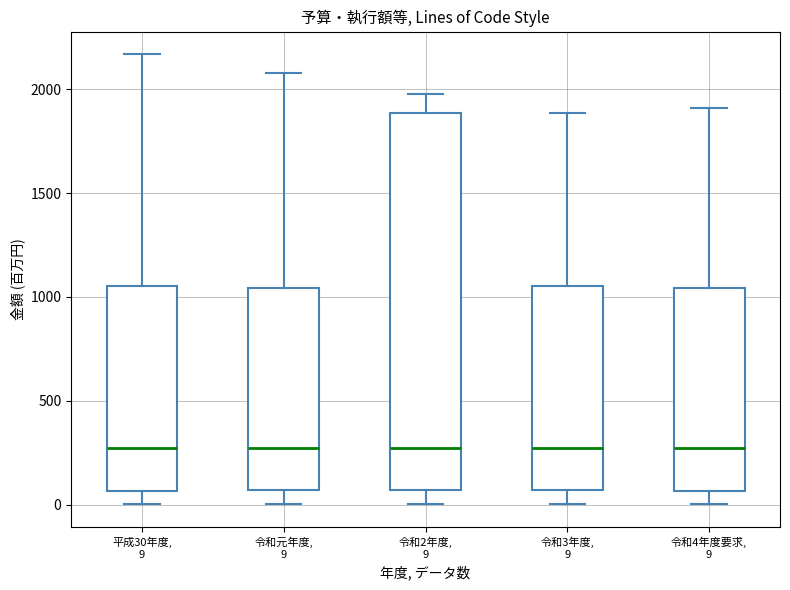

Comparing the boxes themselves (not the whiskers), which one is the tallest?

令和2年度, 9